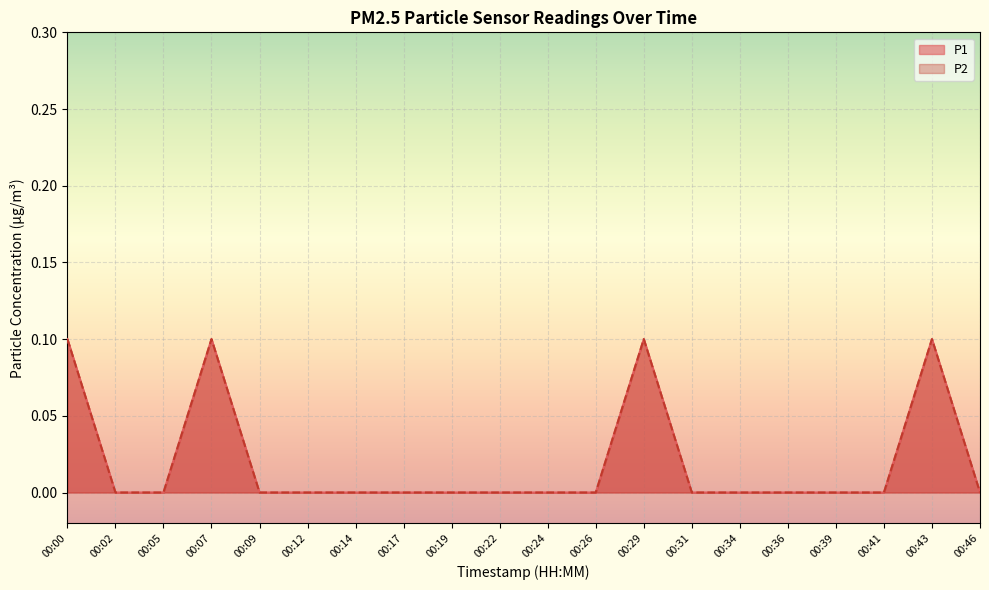

At which label is P1 closest to 0?

00:02